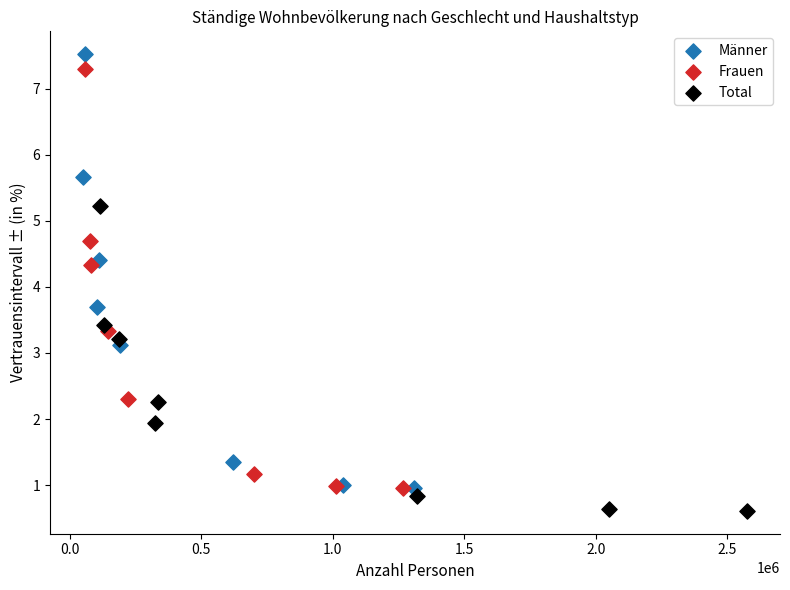

Which series has the widest spread of Y values?

Männer